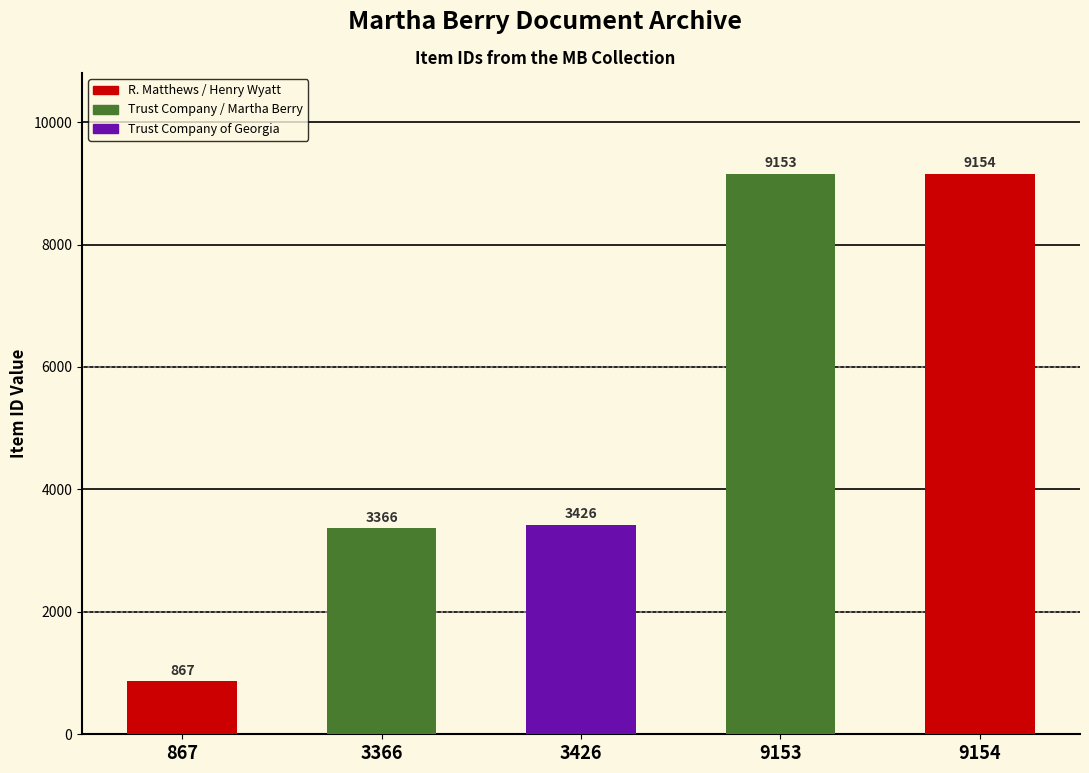

What position from the right is Letter from Martha Berry to Wyatt (1928-9-21)?

2